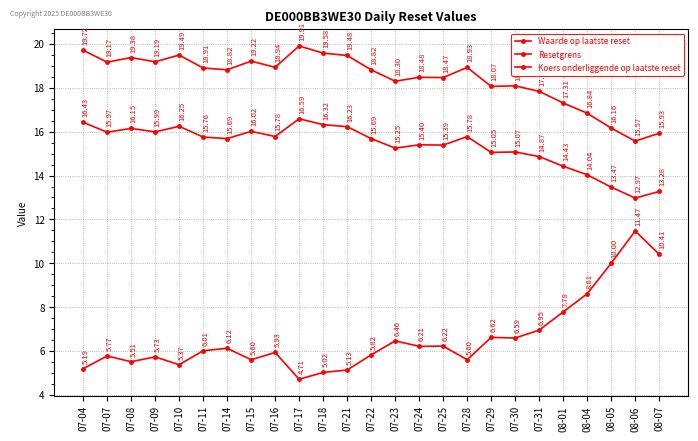

How many series are shown in this chart?

3